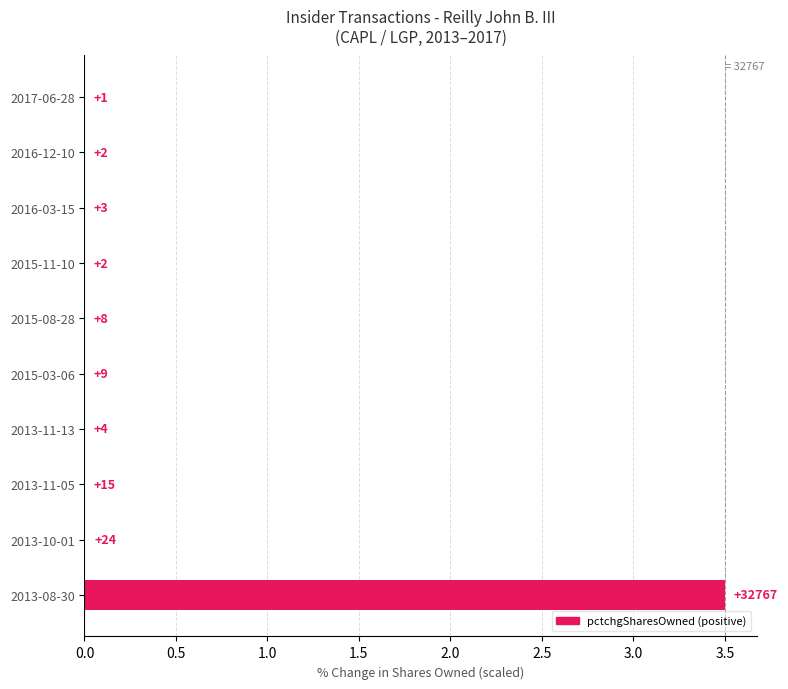

Are the bars horizontal?

Yes